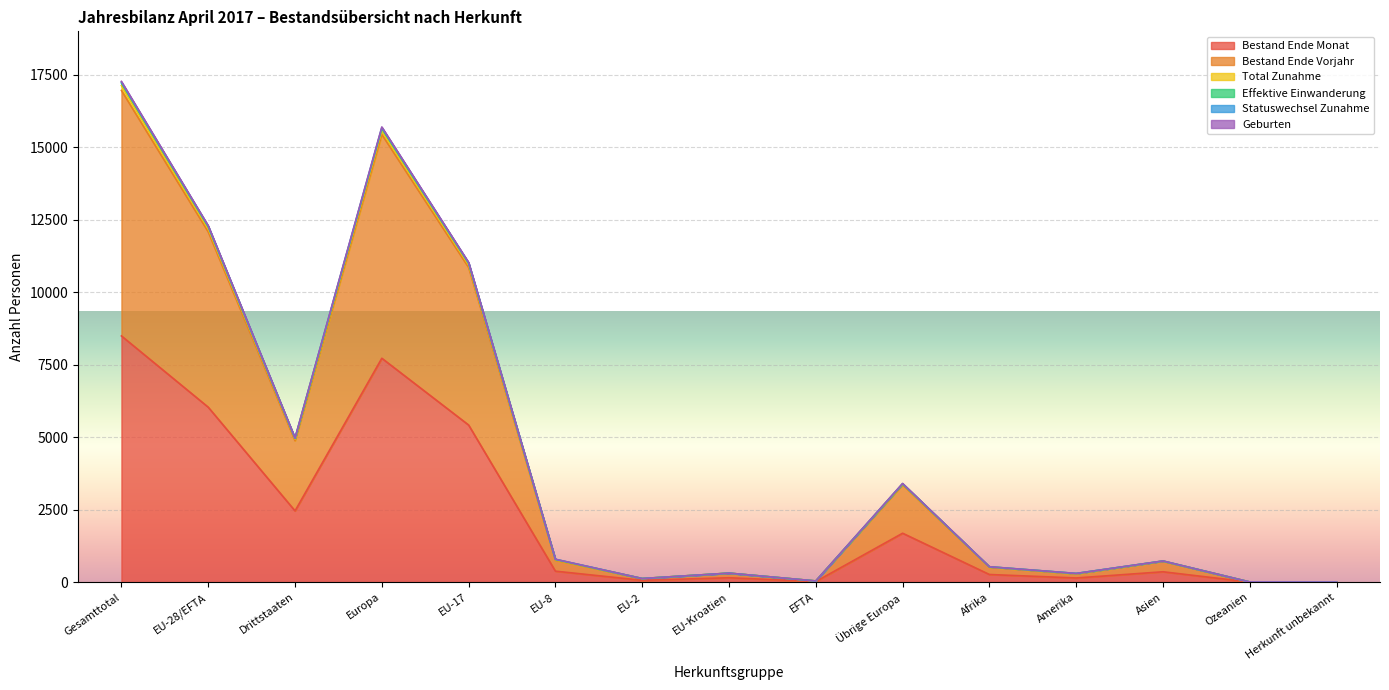

The value of Bestand Ende Monat at Amerika is 232. True or false?

False